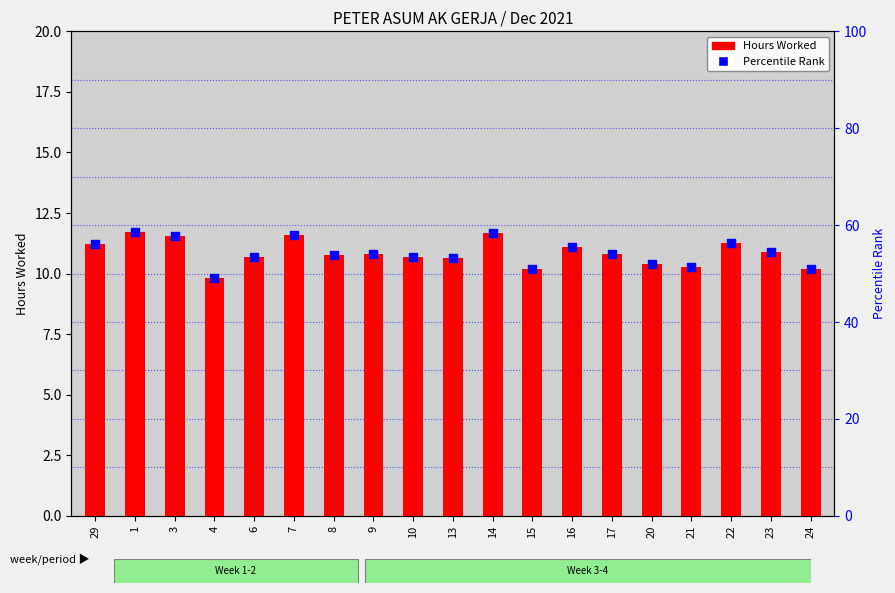

Which series reaches the minimum Y coordinate?

Hours Worked